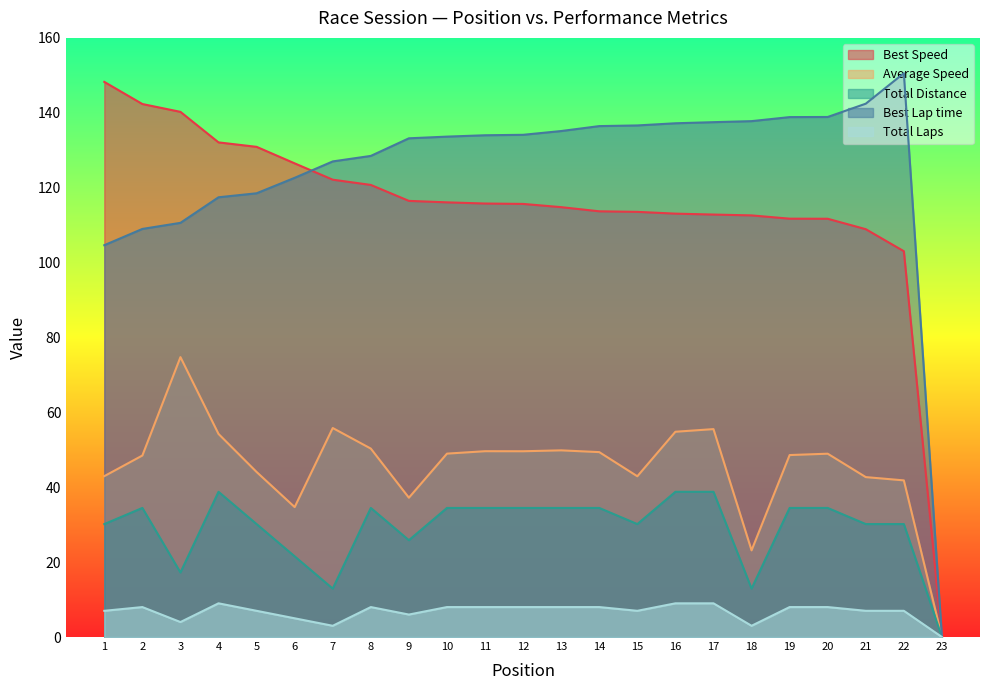

How many series are shown in this chart?

5